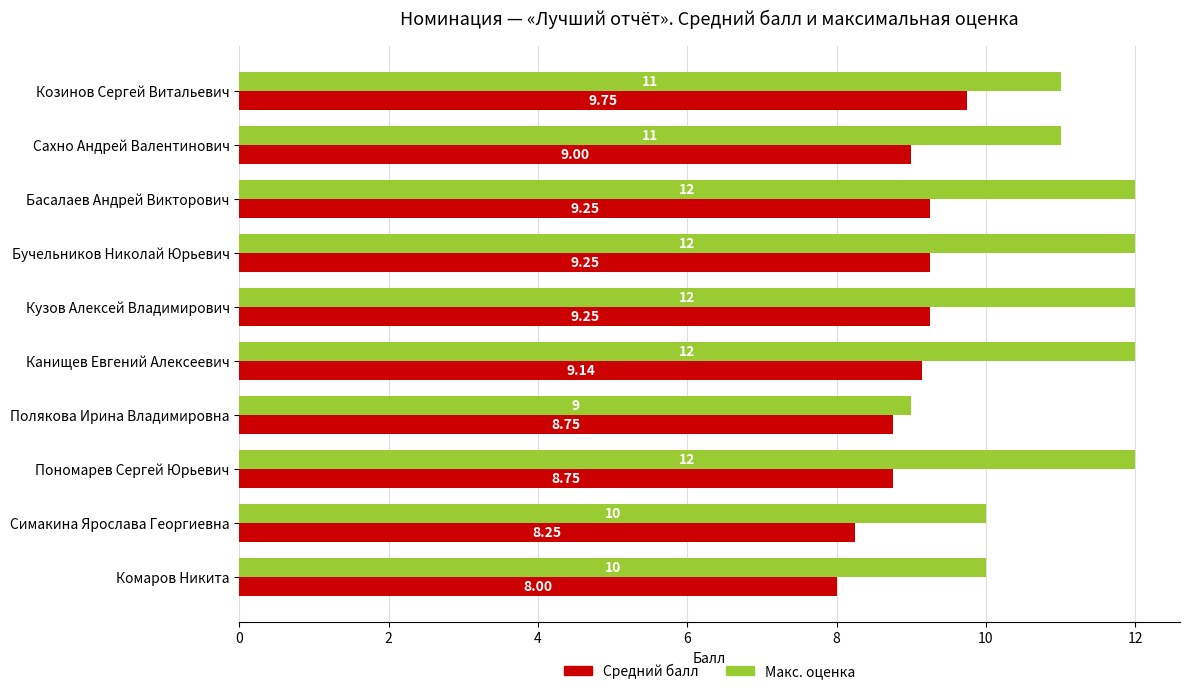

Which series changed the most between Пономарев Сергей Юрьевич and Симакина Ярослава Георгиевна?

Макс. оценка